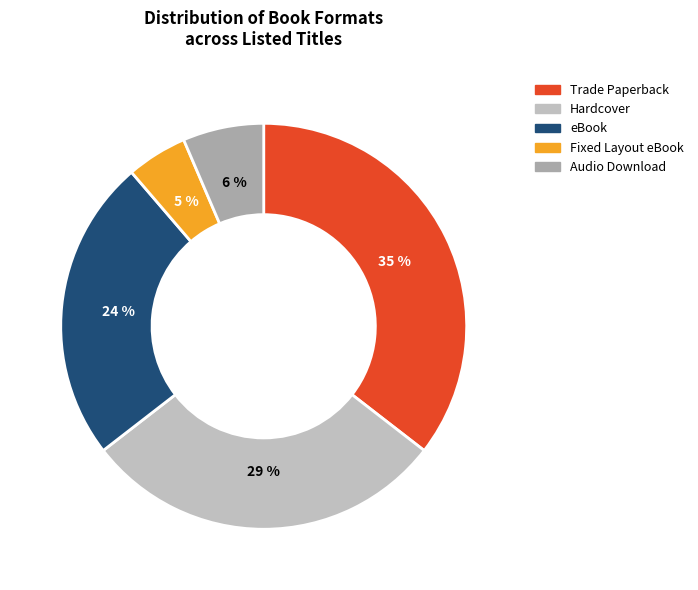

To the nearest percent, what is the combined percentage of Audio Download and Hardcover?

35%